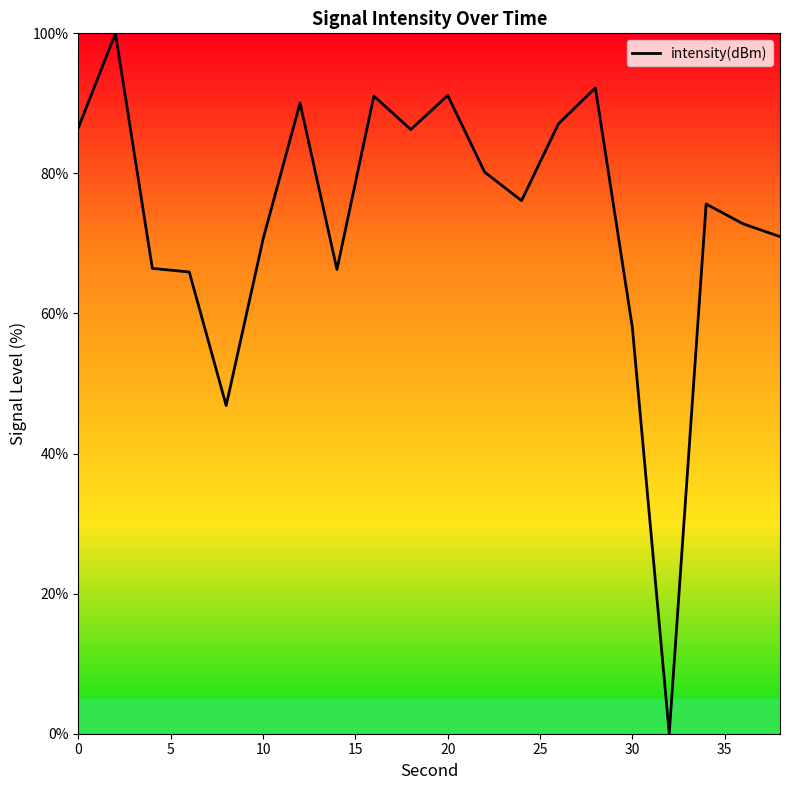

What is the difference between the maximum and minimum values?

100.0